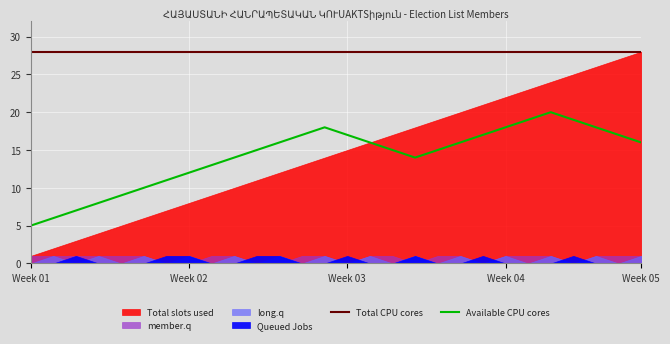

True or false: Available CPU cores has a value of 8 at Week 05.

False